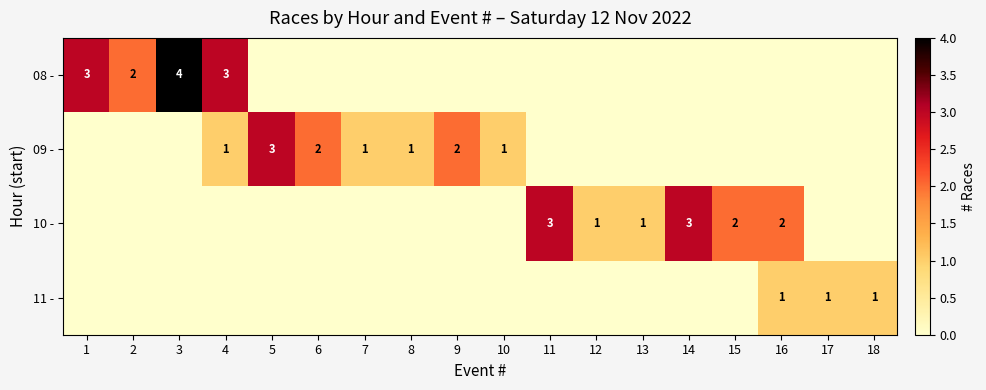

How many series are shown in this chart?

4